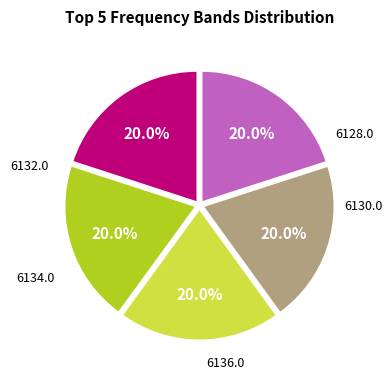

Between 6136.0 and 6128.0, which is larger?

6136.0